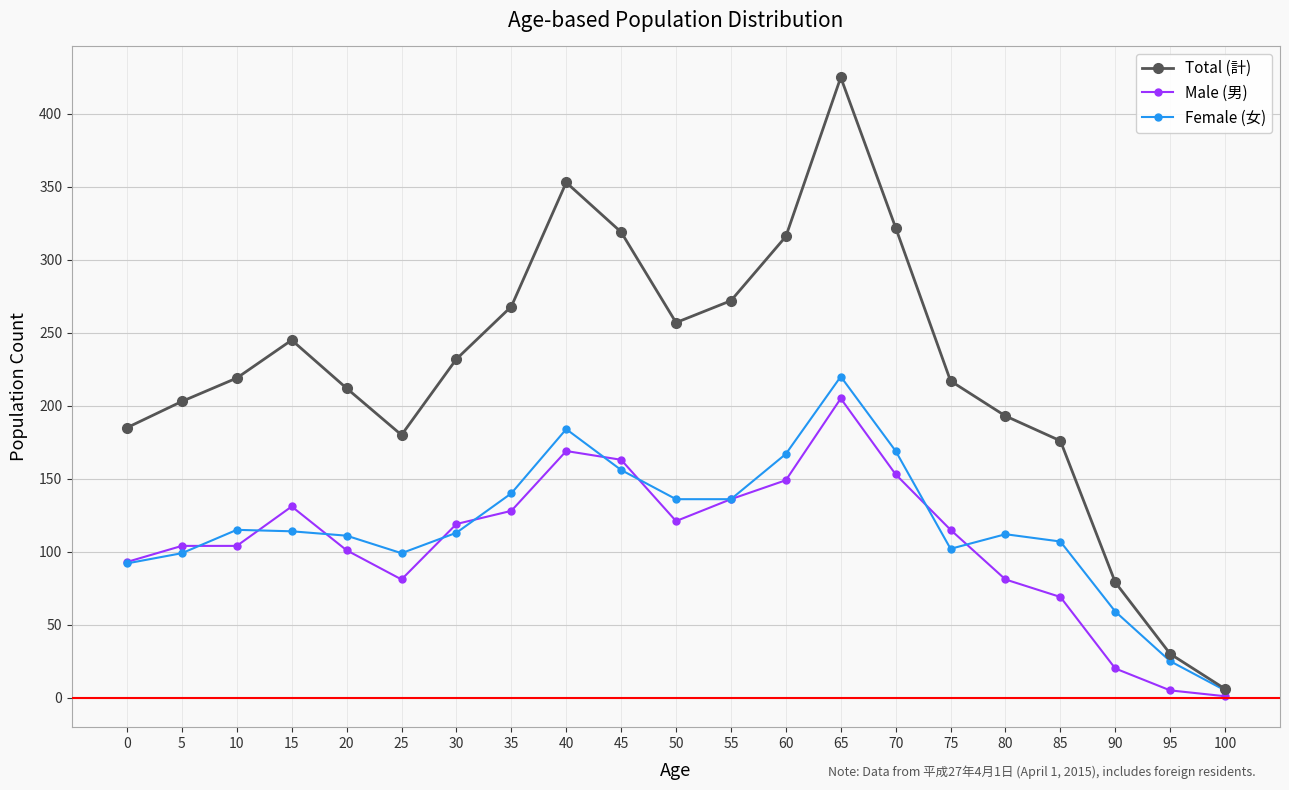

What is the minimum value for Male (男)?

1